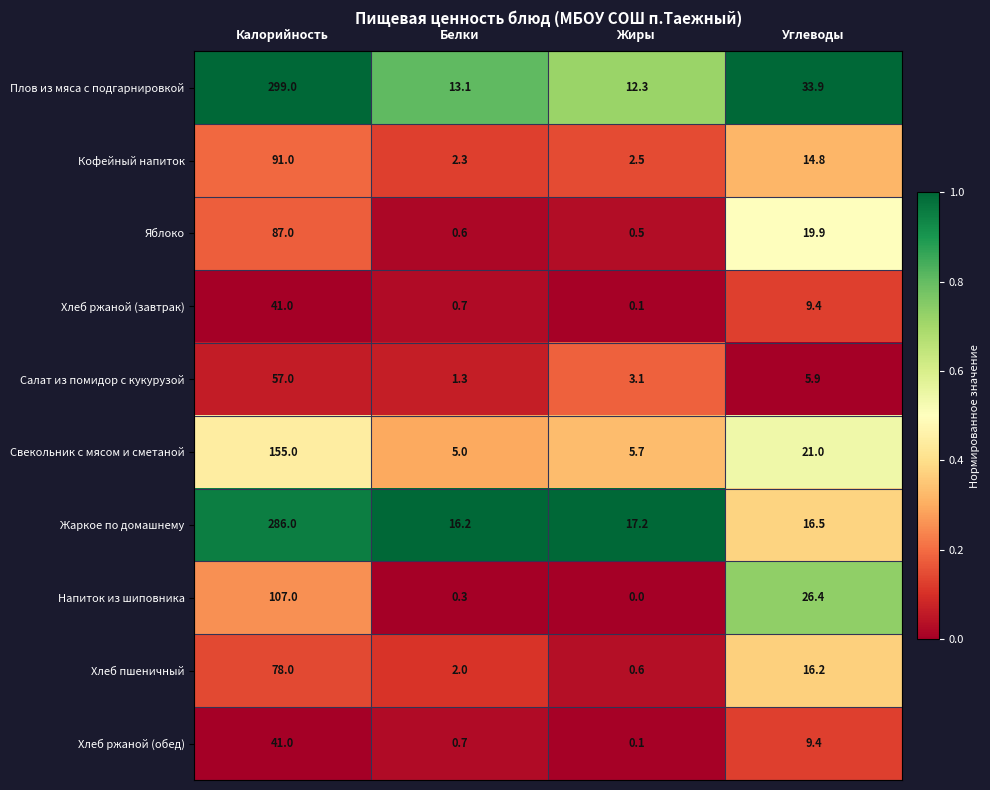

Between Белки and Жиры, which series saw the biggest shift?

Салат из помидор с кукурузой